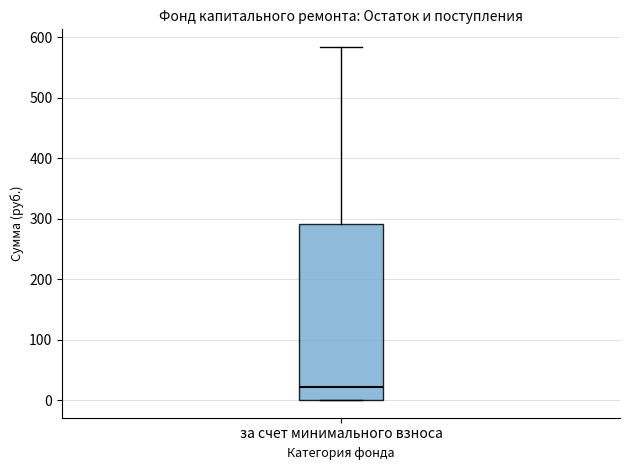

Transcribe this box plot: give where the median line is, the range the box spans, and where the two whiskers end, as read against the y-axis. The values are not printed on the chart, so give them approximately, as read against the axis.

median 20, box 0 to 290, whiskers 0 to 580